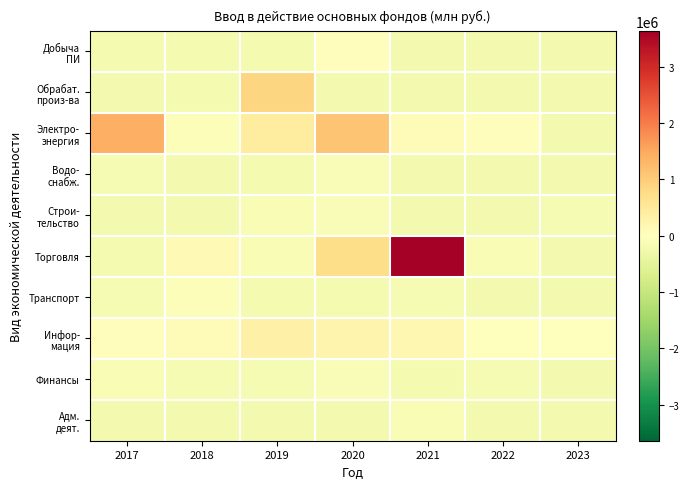

Which has a higher value, 2023 or 2019?

2019